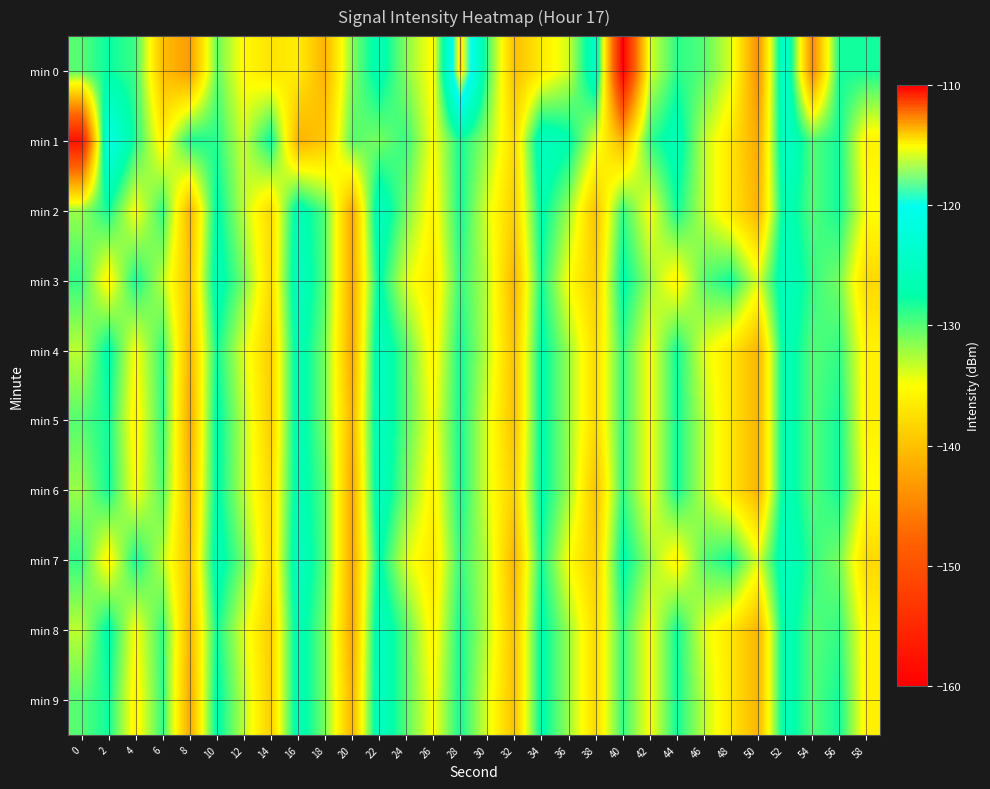

Which label corresponds to the smallest value in the chart?

40